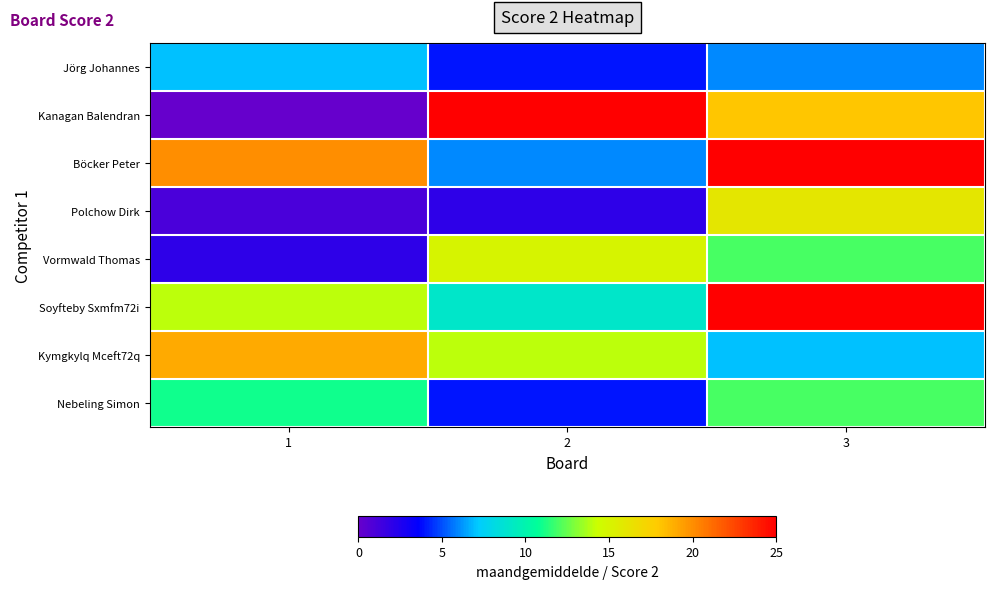

Reading left to right, list all the values displayed in this chart.

Jörg Johannes: 1=7	2=4	3=6
Kanagan Balendran: 1=0	2=25	3=18
Böcker Peter: 1=20	2=6	3=25
Polchow Dirk: 1=1	2=2	3=16
Vormwald Thomas: 1=2	2=15	3=12
Soyfteby Sxmfm72i: 1=14	2=9	3=25
Kymgkylq Mceft72q: 1=19	2=14	3=7
Nebeling Simon: 1=11	2=4	3=12